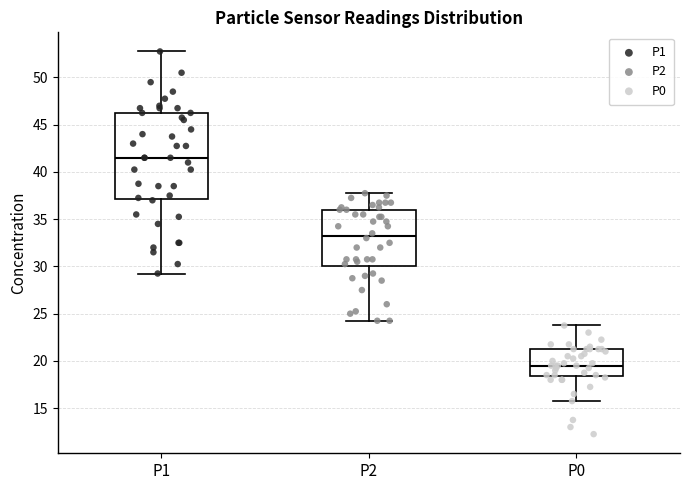

Which box is the tallest, from its lower edge to its upper edge?

P1